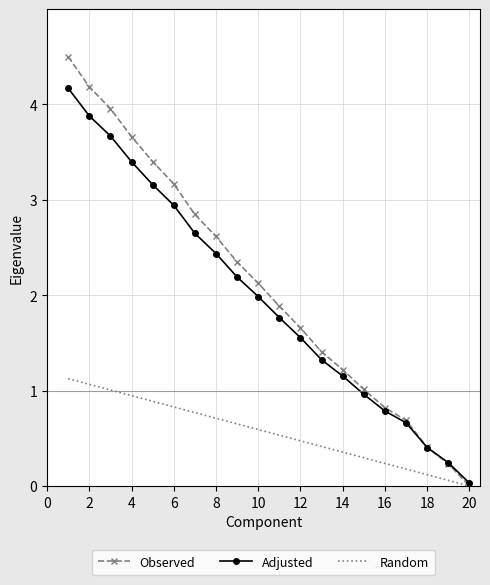

List the series in order of their peak value, lowest first.

Random, Adjusted, Observed